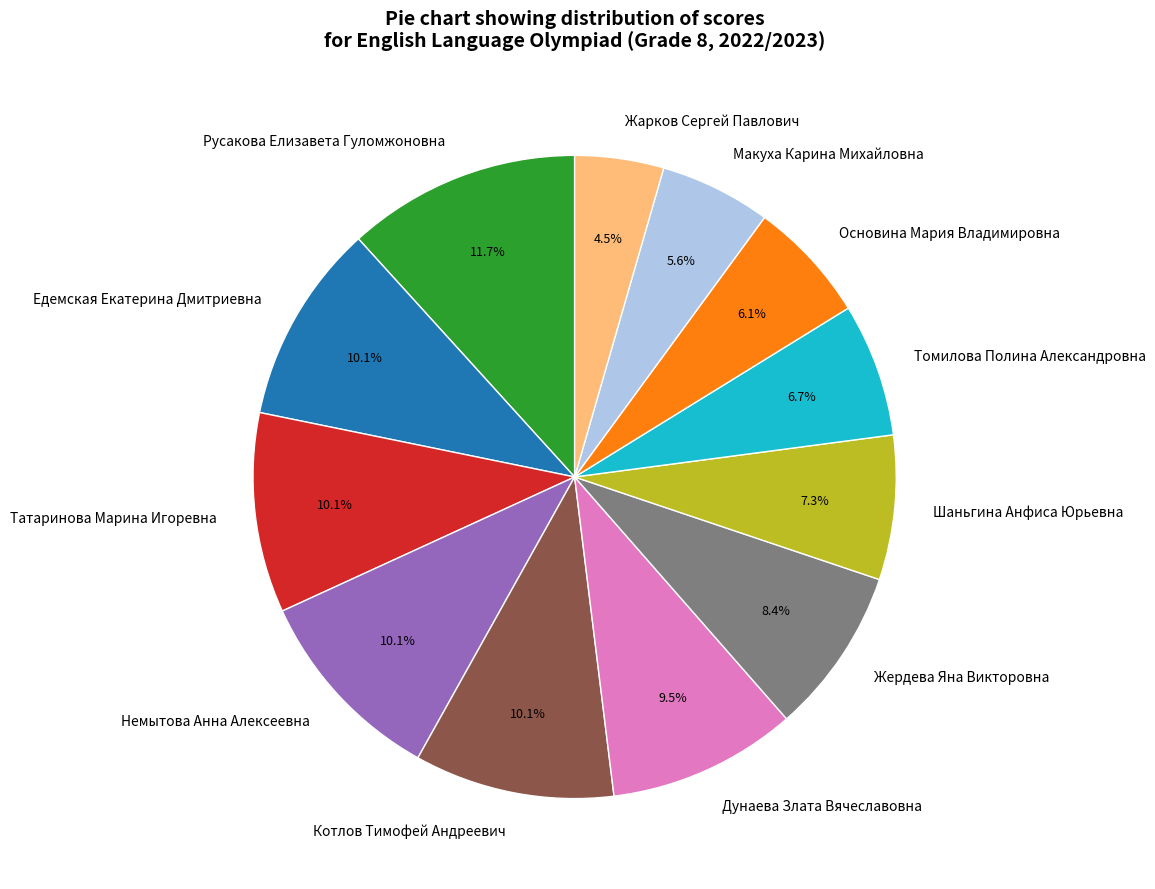

True or false: Томилова Полина Александровна accounts for 7% of the total.

True